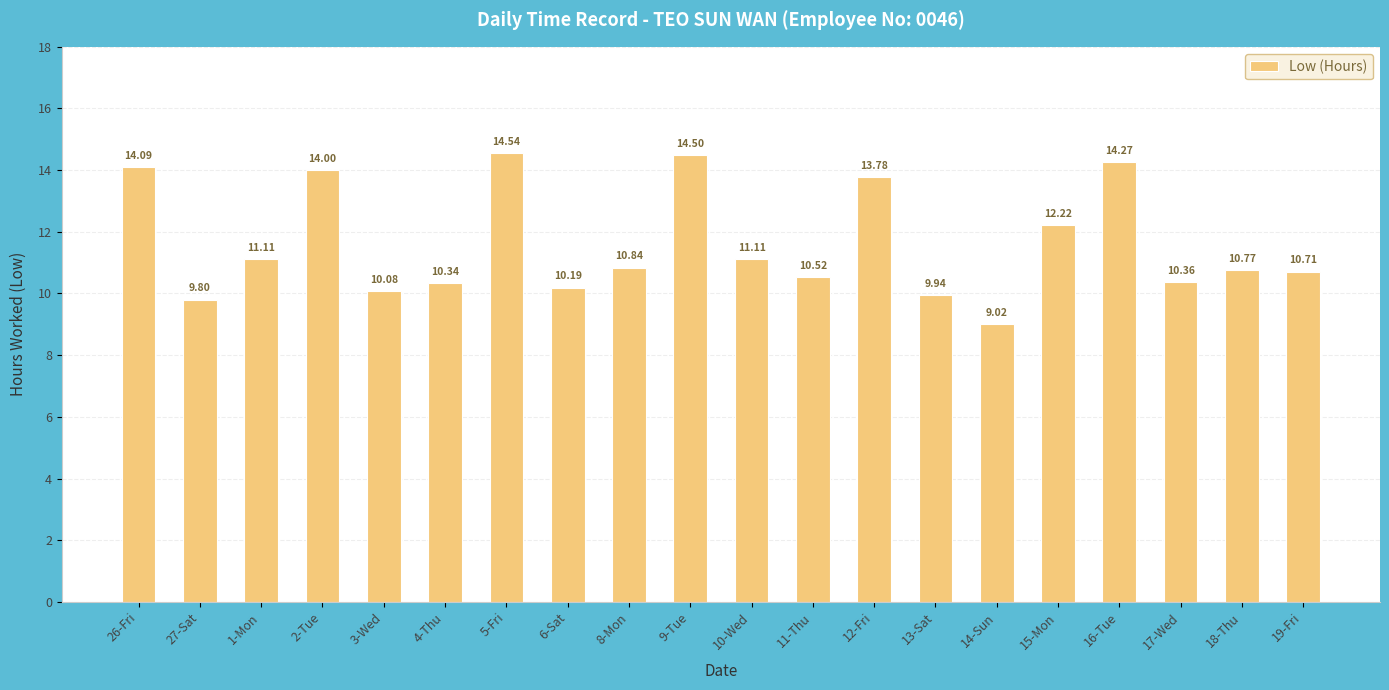

What is the value of the 19th bar from the left?

10.8